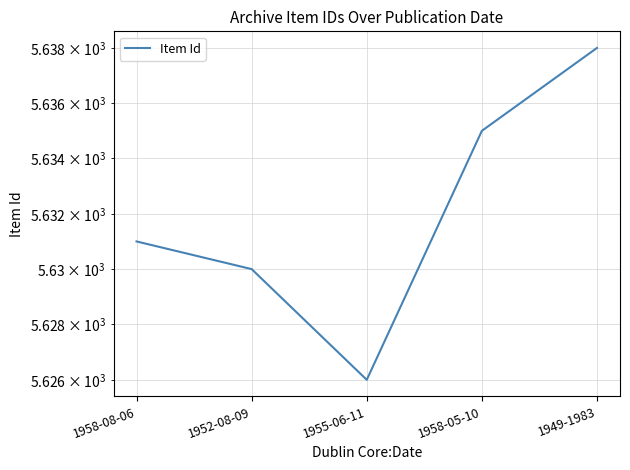

Reading left to right, transcribe all the data shown in this chart.

1958-08-06=5631	1952-08-09=5630	1955-06-11=5626	1958-05-10=5635	1949-1983=5638